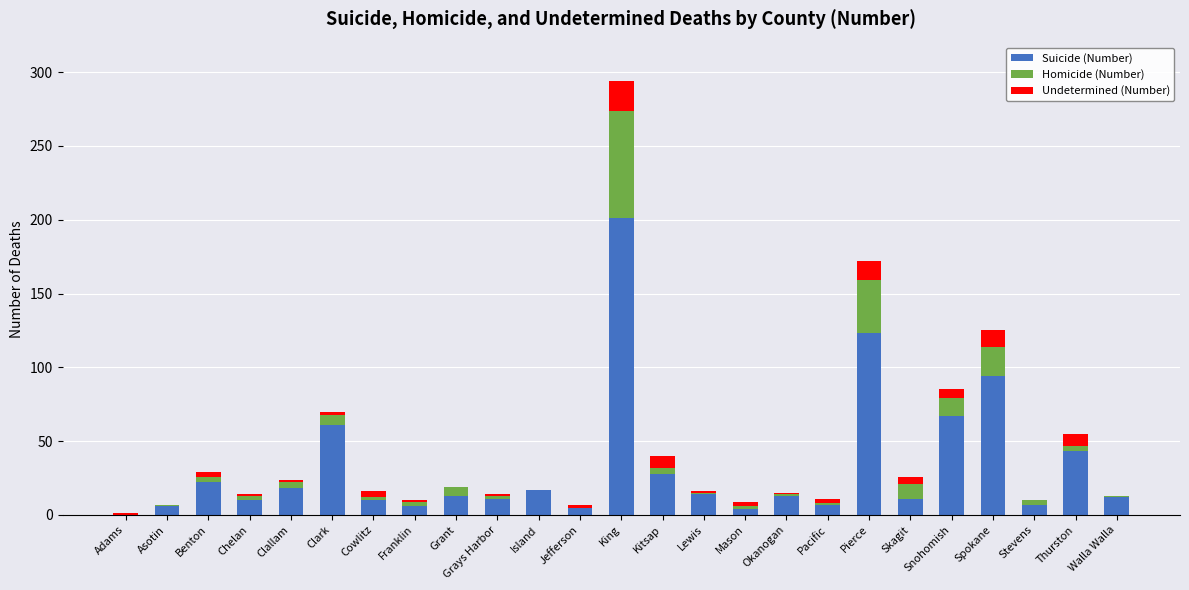

What is the total value across all series at Grant?

19